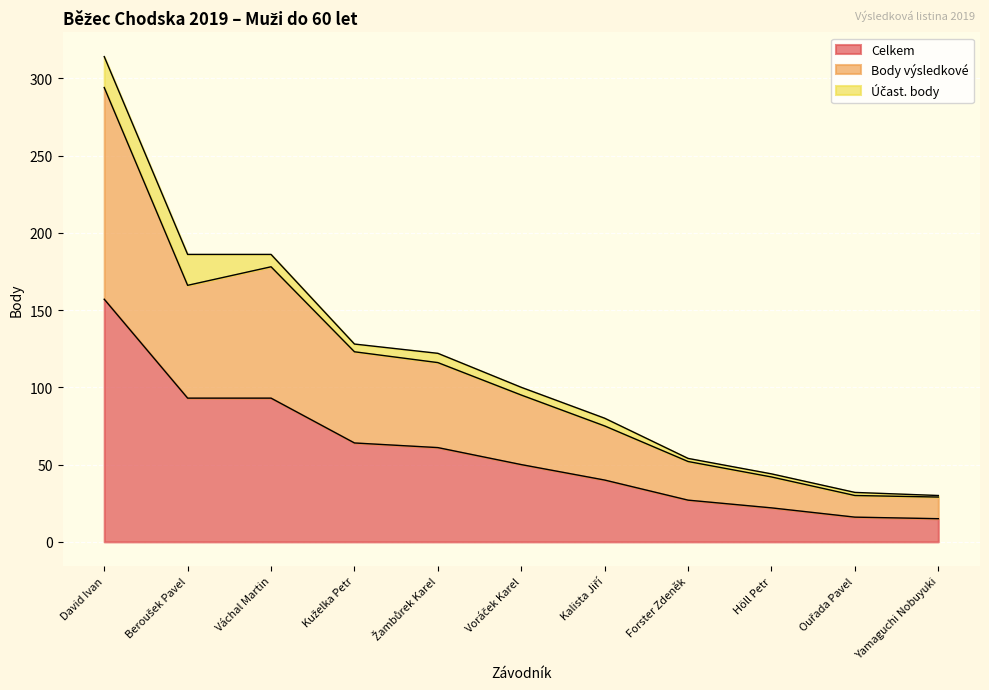

How many lines are shown in the chart?

3